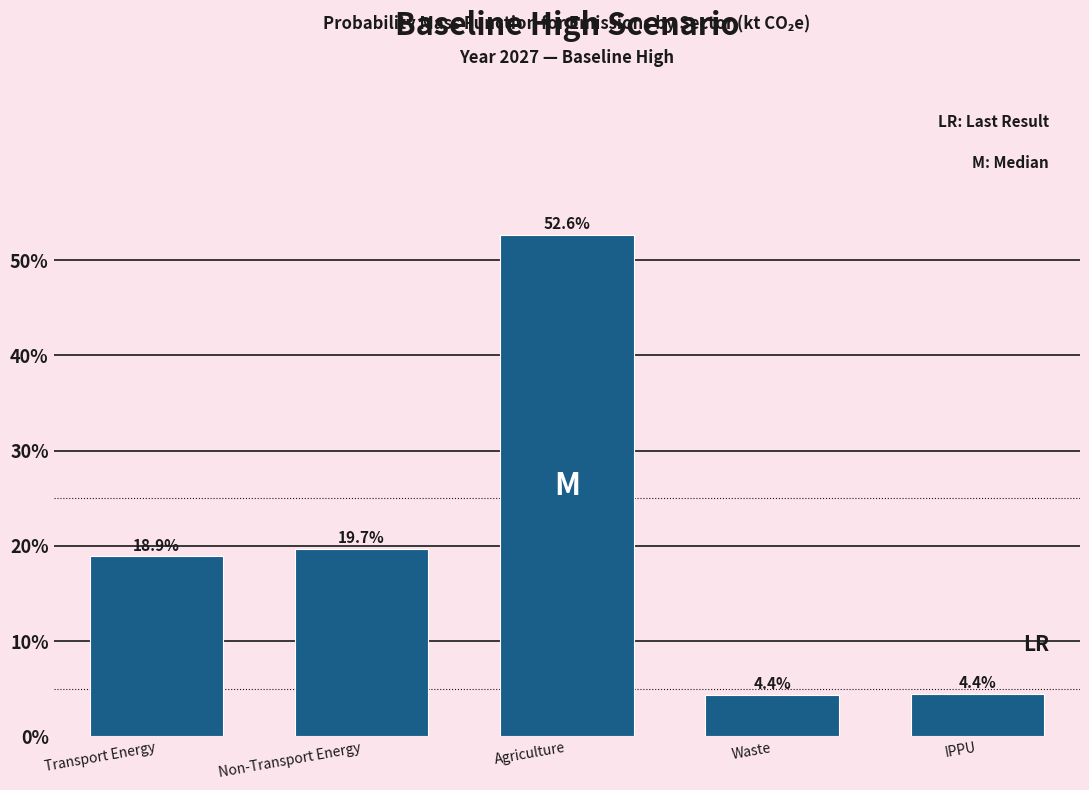

Reading left to right, list all the values displayed in this chart.

18.9	19.7	52.6	4.4	4.4